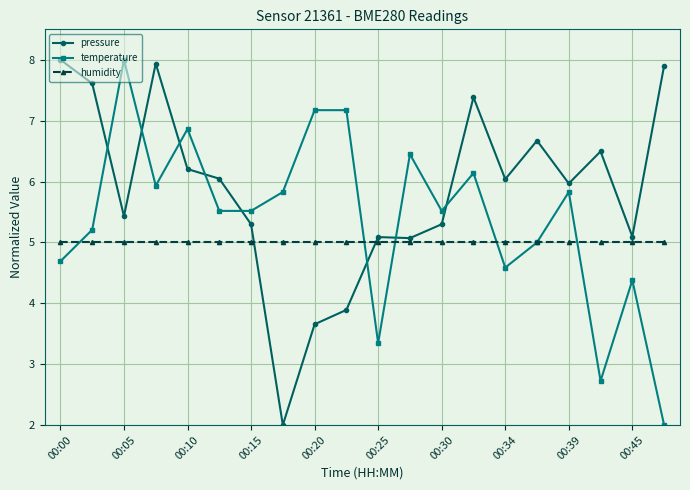

Which series ends up on top after the final intersection of temperature and humidity?

humidity